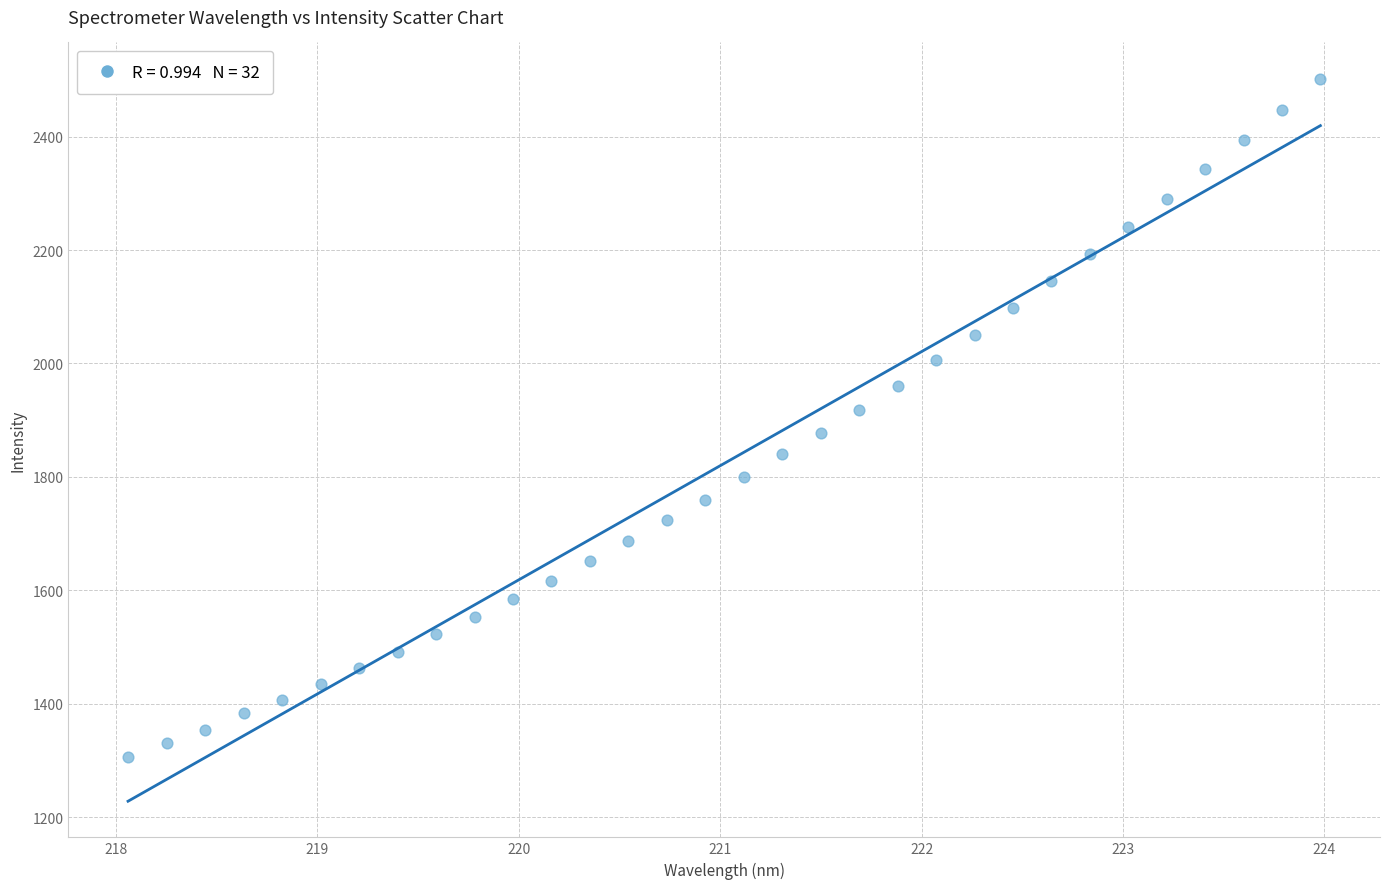

Count the number of points in this scatter plot.

32